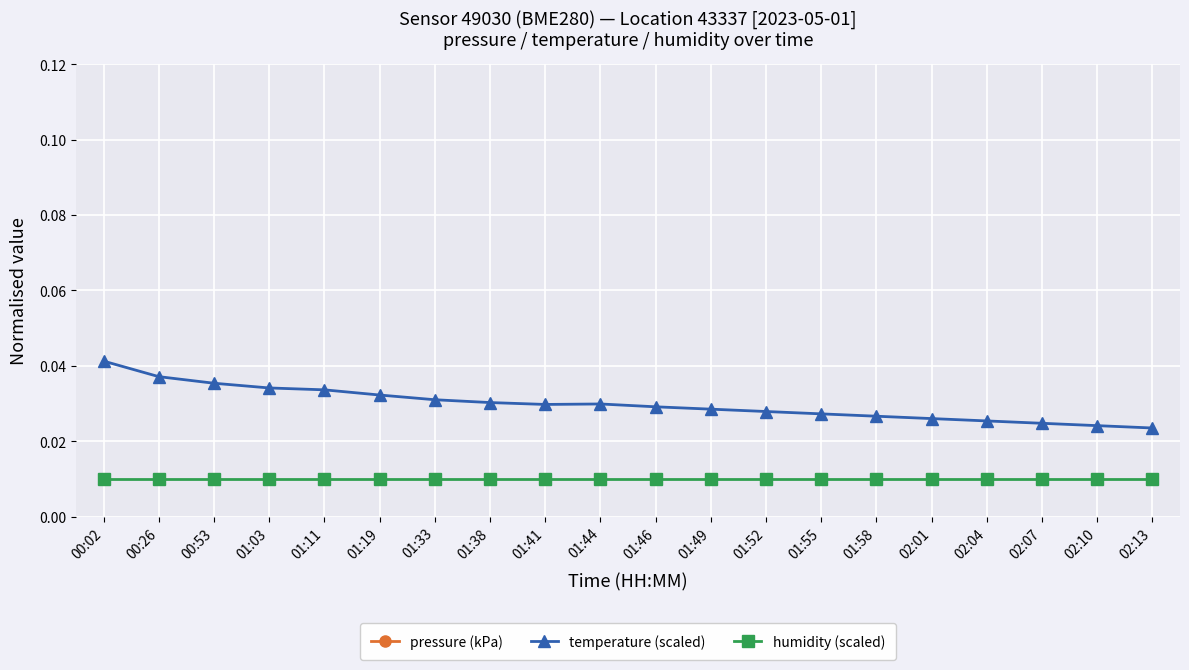

True or false: temperature (scaled) and humidity (scaled) cross at least once.

False